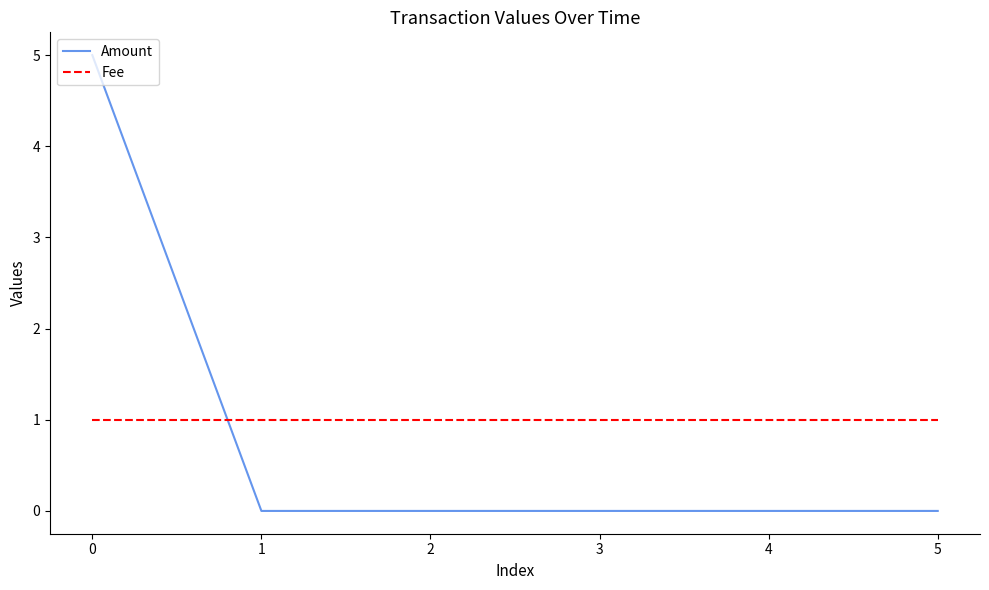

The Fee series shows 1 at 4. True or false?

True